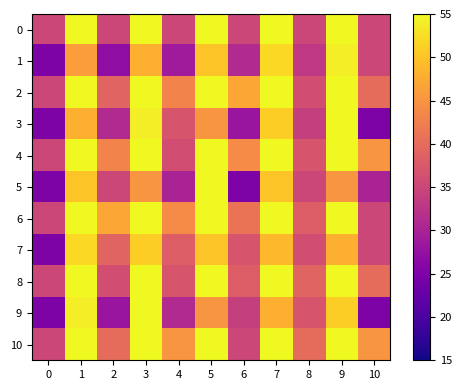

How many series are shown in this chart?

11